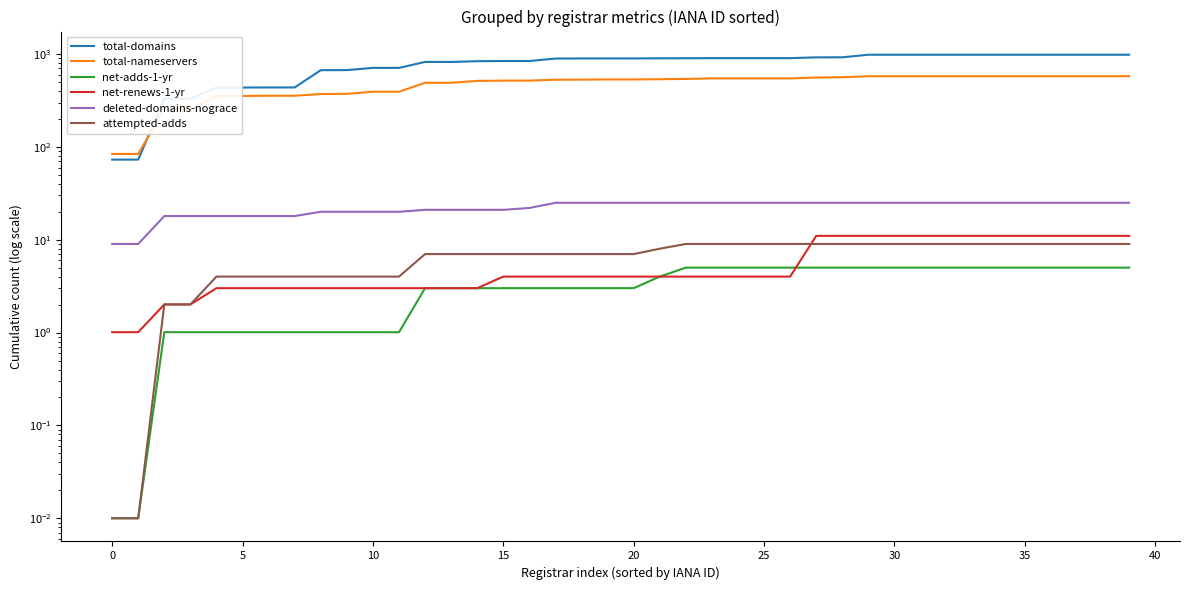

Which category has the highest value in the total-domains series?

29